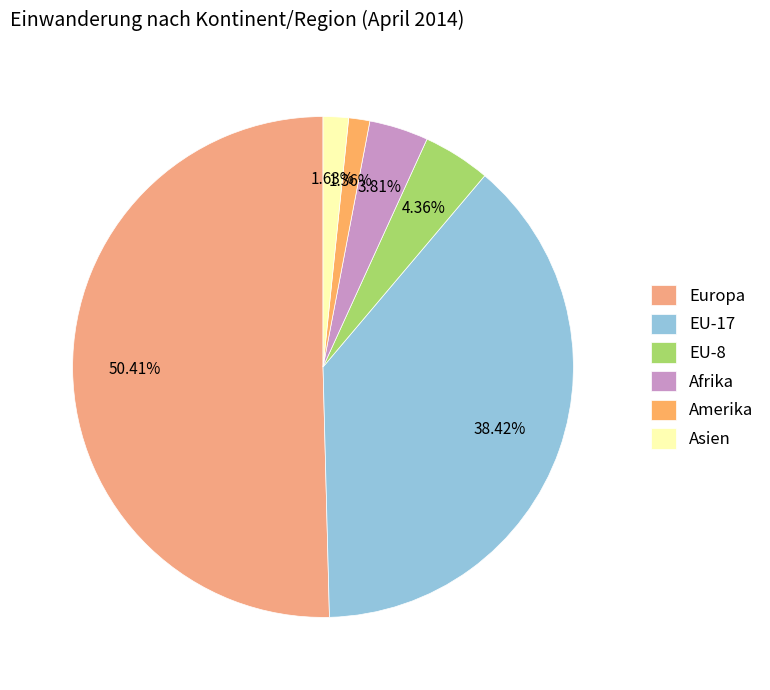

To the nearest percent, what is the average slice percentage?

17%